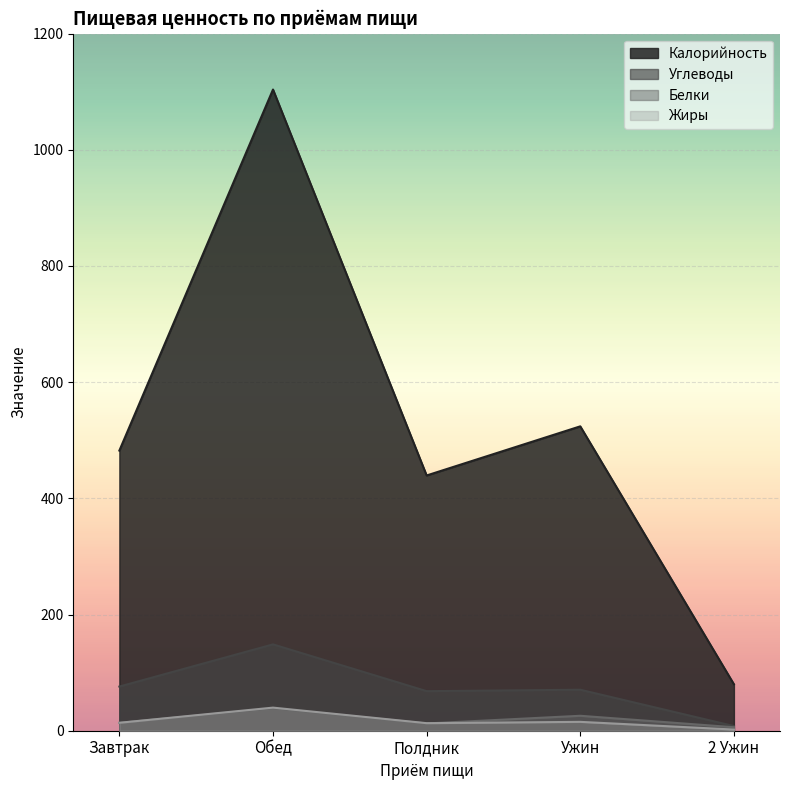

In Калорийность, how many points are lower than both neighbors (excluding endpoints)?

1